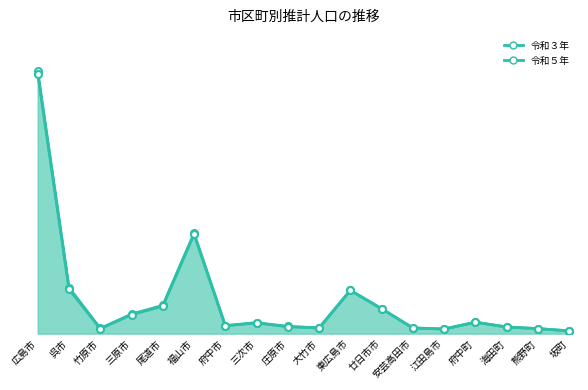

What is the value of the 令和５年 point at the 18th from the left?

12306